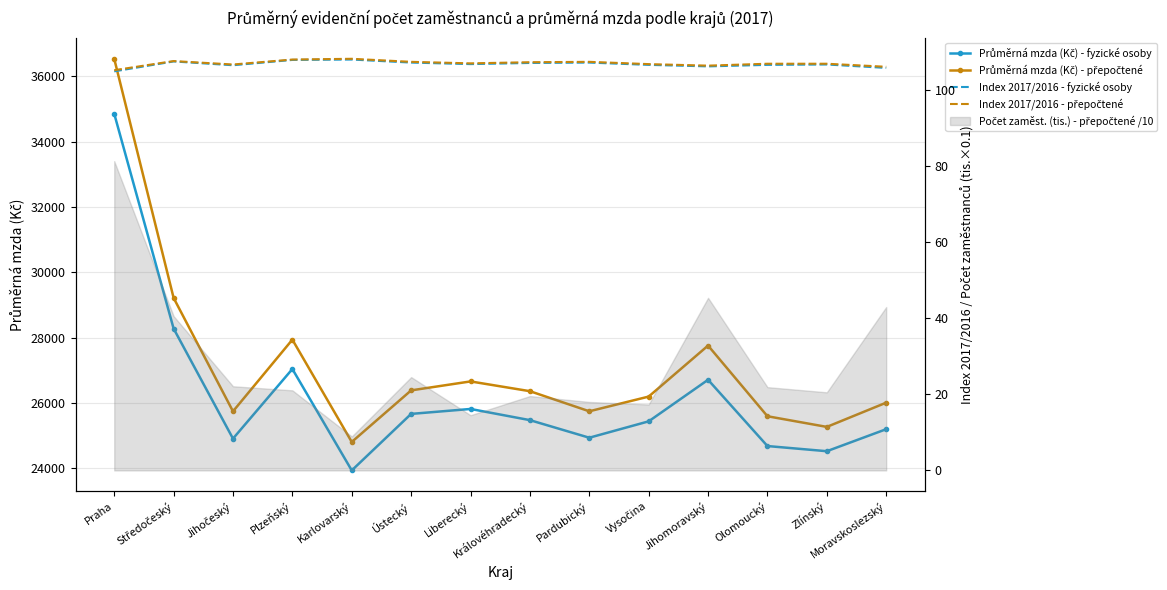

List the labels in order of Index 2017/2016 - přepočtené value, largest first.

Karlovarský, Plzeňský, Středočeský, Ústecký, Pardubický, Královéhradecký, Liberecký, Olomoucký, Zlínský, Vysočina, Jihočeský, Jihomoravský, Moravskoslezský, Praha